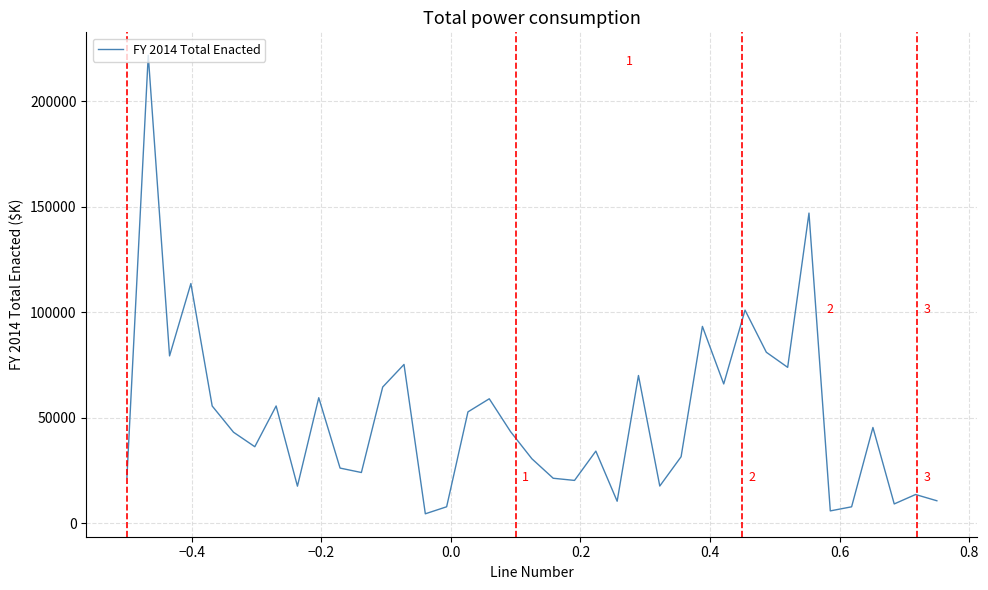

What is the difference between the maximum and minimum values?

217296